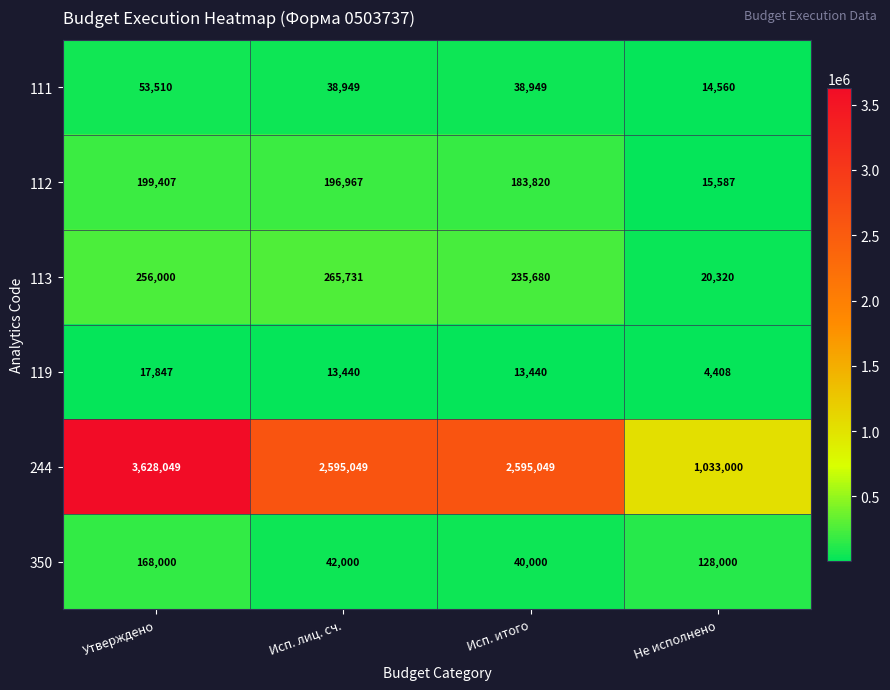

Where does the 111 series first go above 38949?

Утверждено